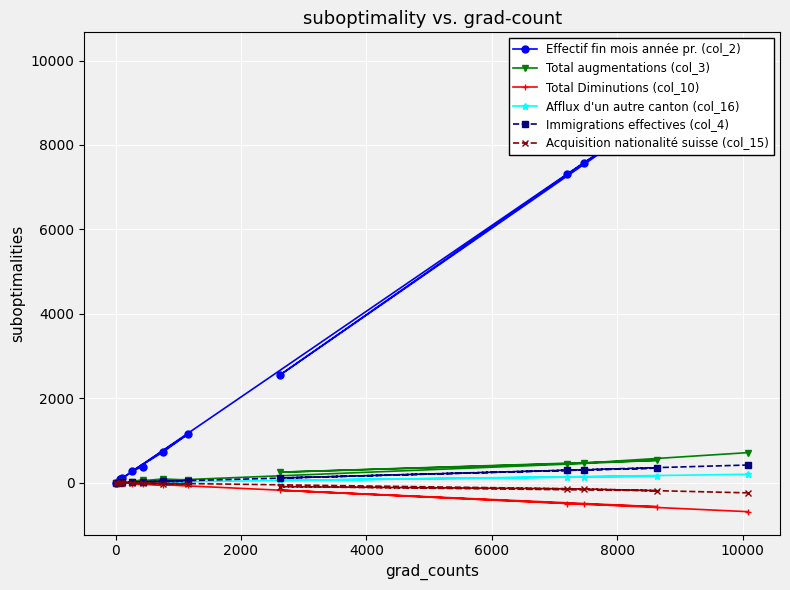

What is the lowest value of the Acquisition nationalité suisse (col_15) series?

-241